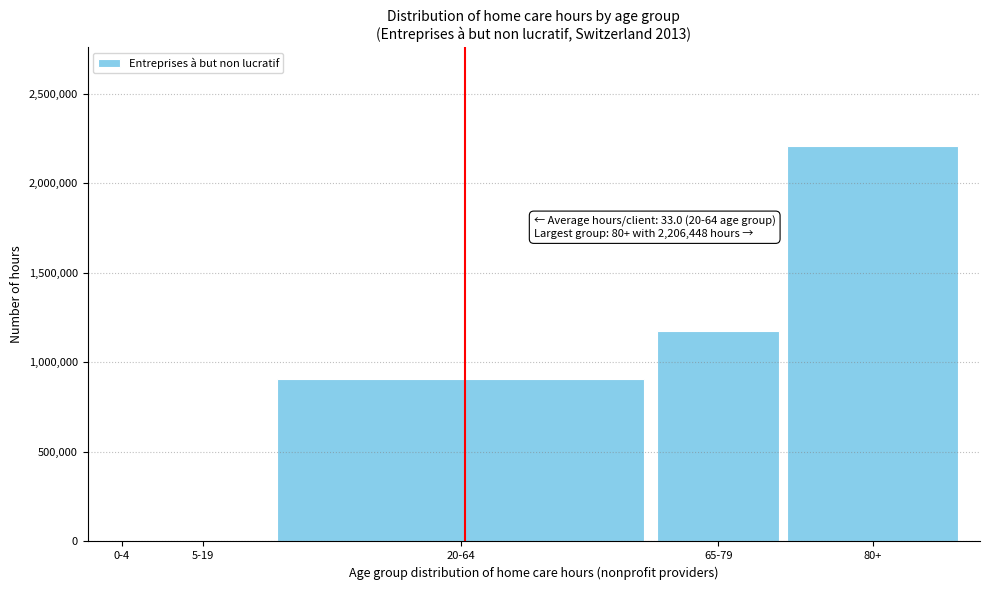

Is it true that the value at 80+ is 1168291?

False